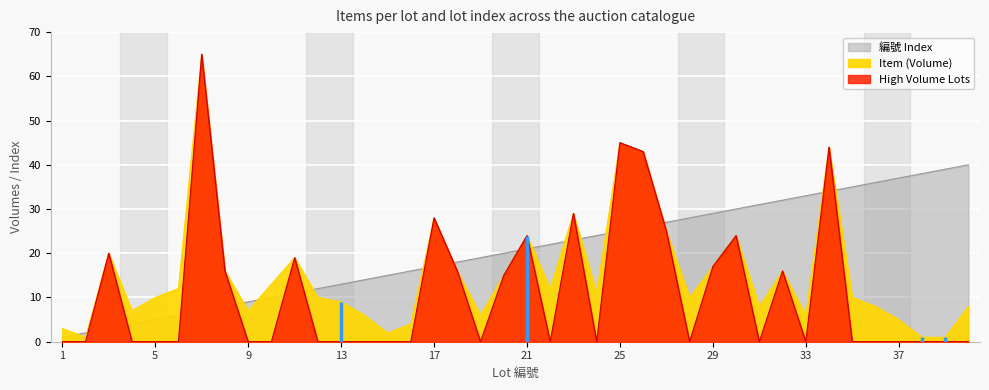

How many lines are shown in the chart?

2